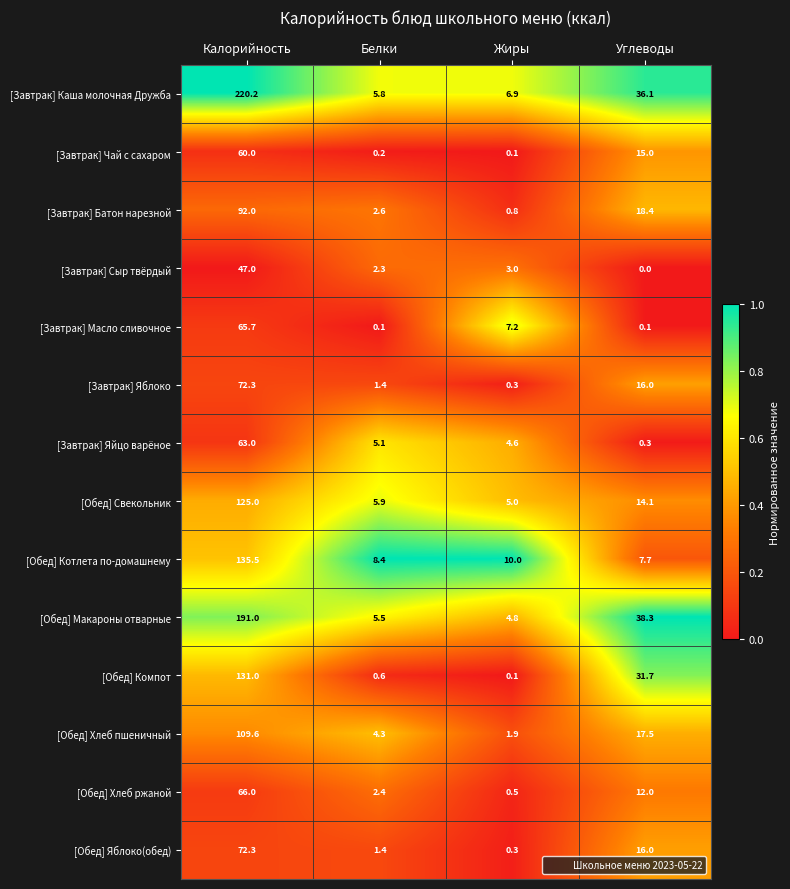

Rank the categories by [Завтрак] Сыр твёрдый value from lowest to highest.

Углеводы, Белки, Жиры, Калорийность